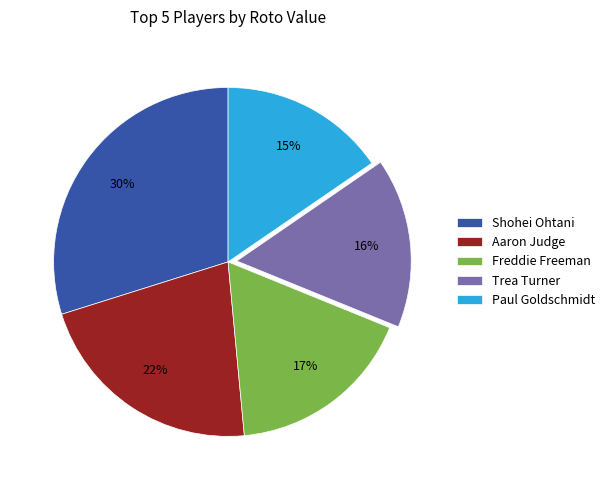

What is the ratio of the value at Freddie Freeman to the value at Aaron Judge?

0.8